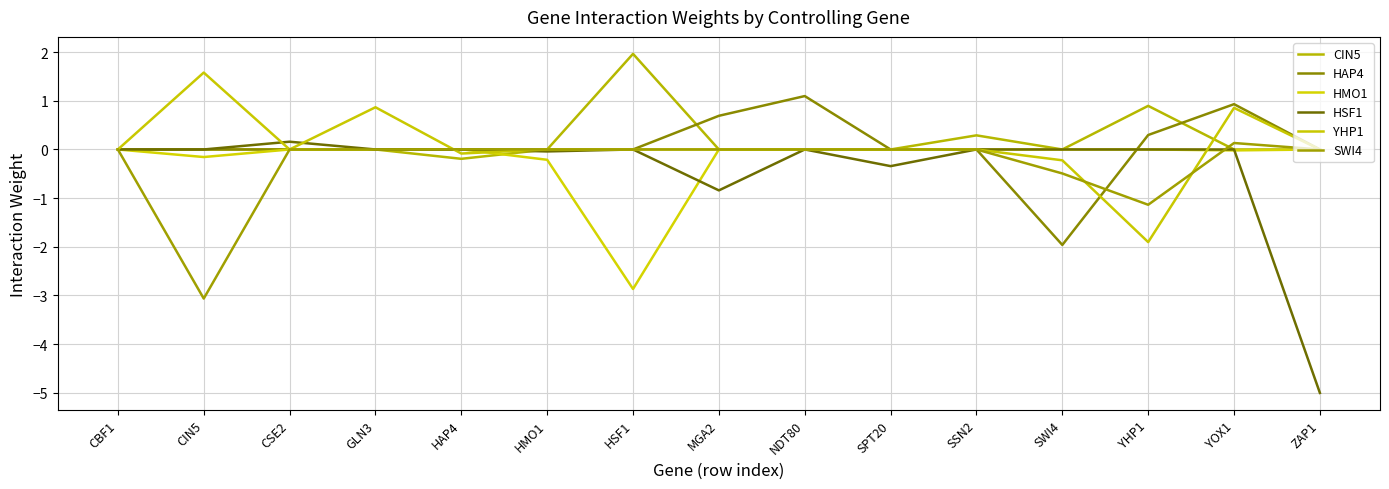

What is the minimum value shown in the chart?

-5.0